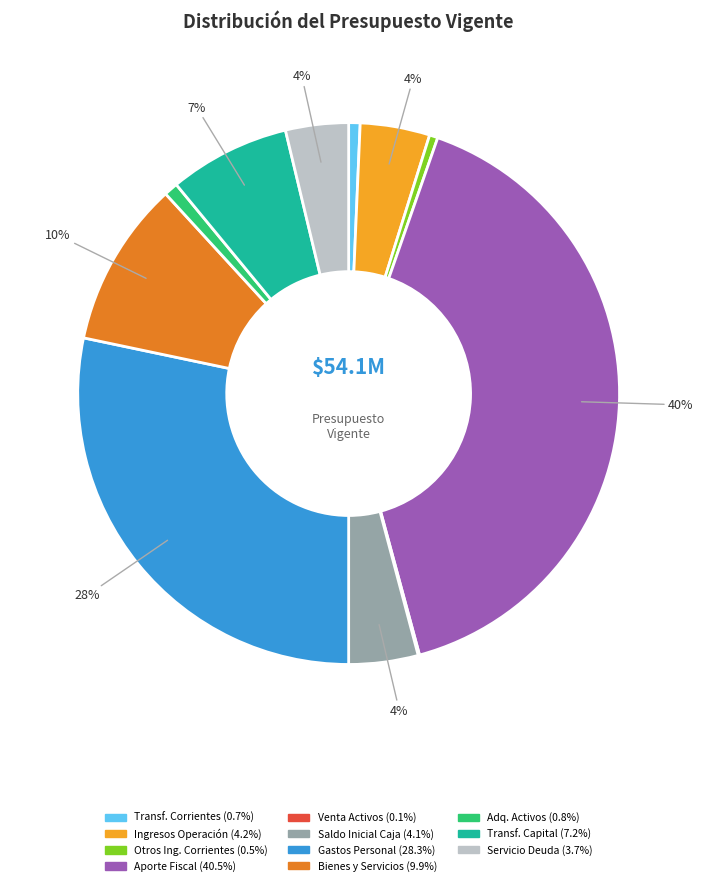

To the nearest percent, what is the average slice percentage?

9%